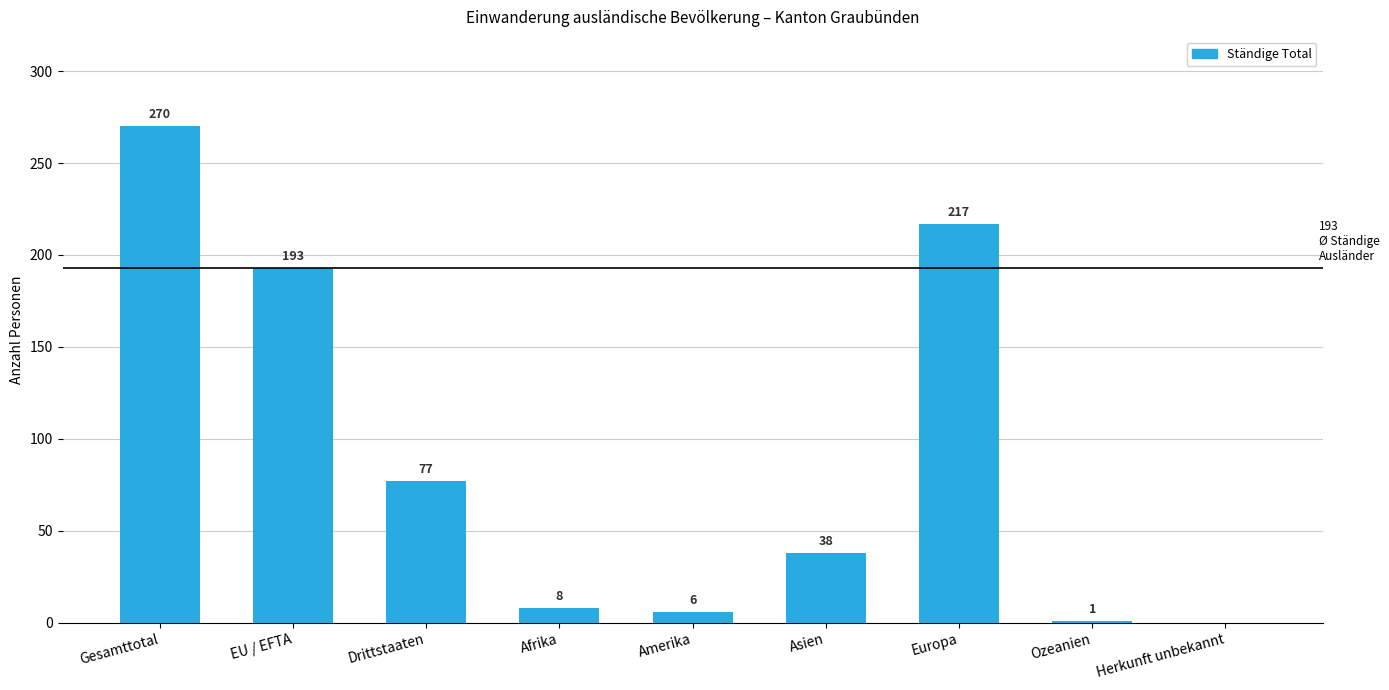

What is the sum of all values?

810